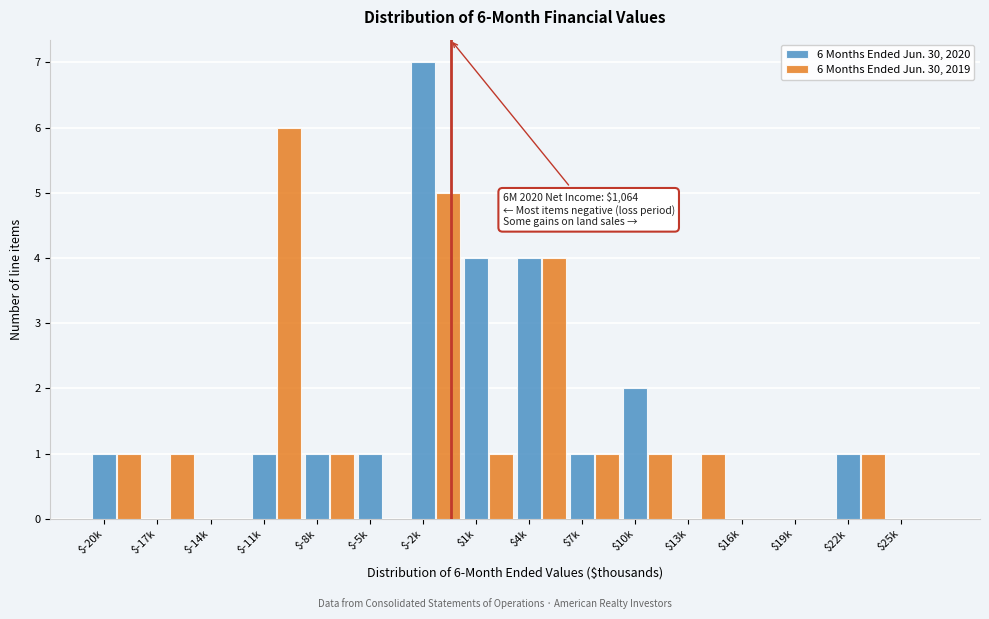

What is the maximum value shown in the chart?

7